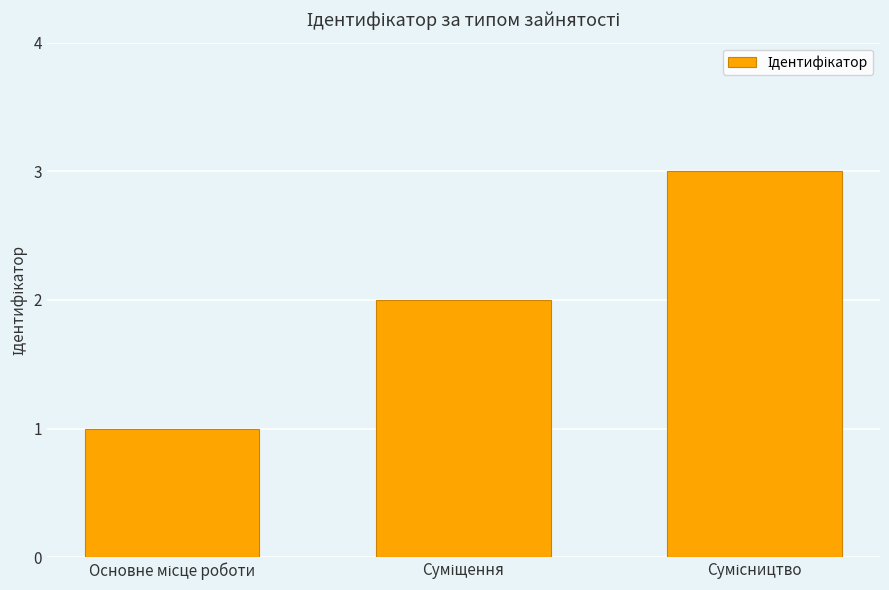

What is the sum of all values?

6